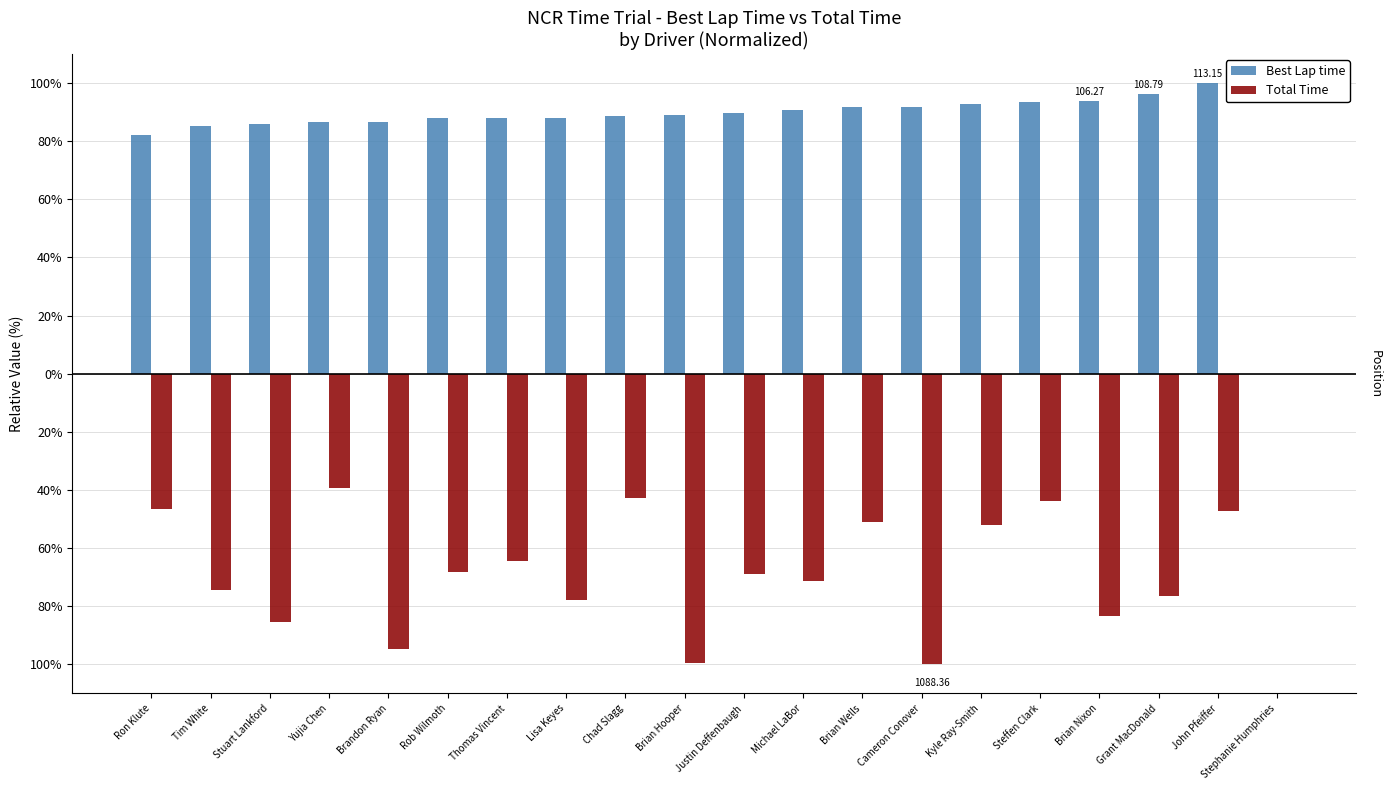

Does the chart contain stacked bars?

No